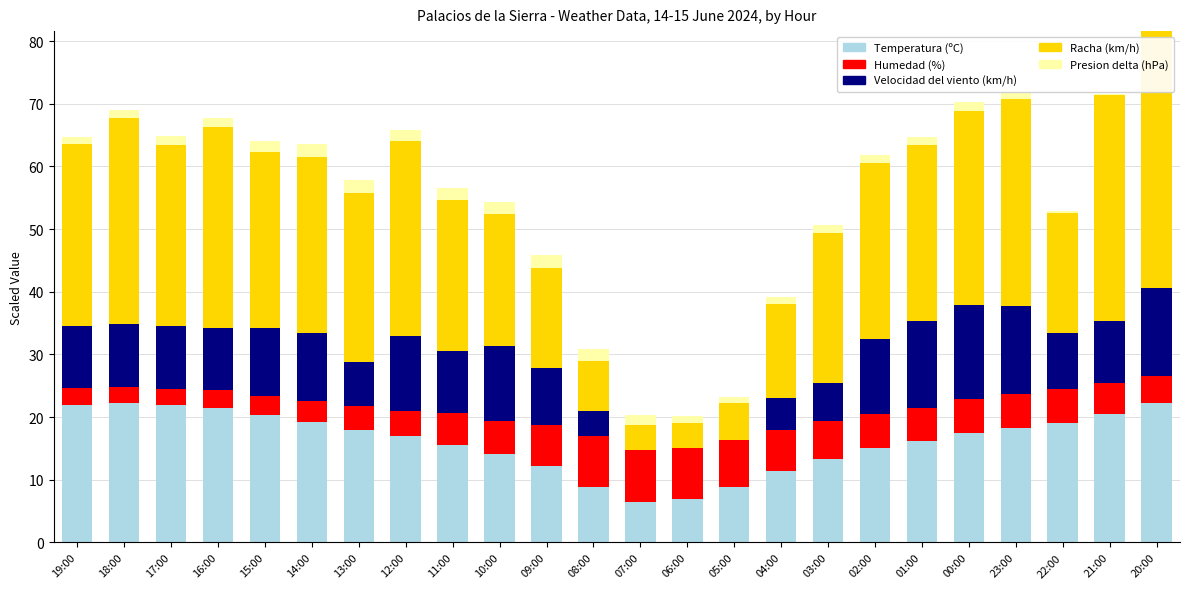

The Temperatura (ºC) series shows 19.2 at 14:00. True or false?

True